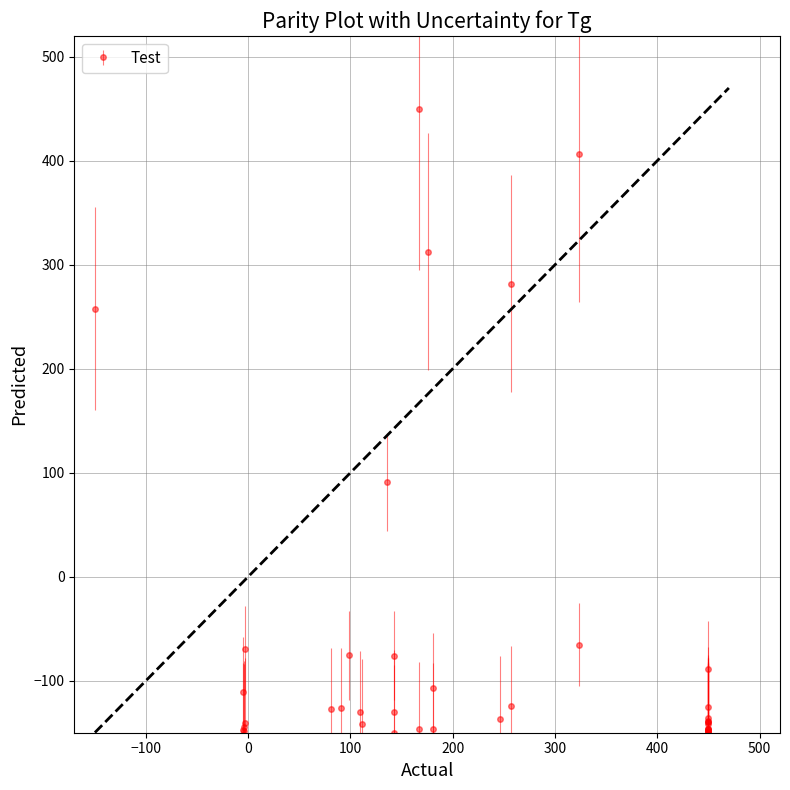

What is the value of the 2nd point from the left?

-147.5